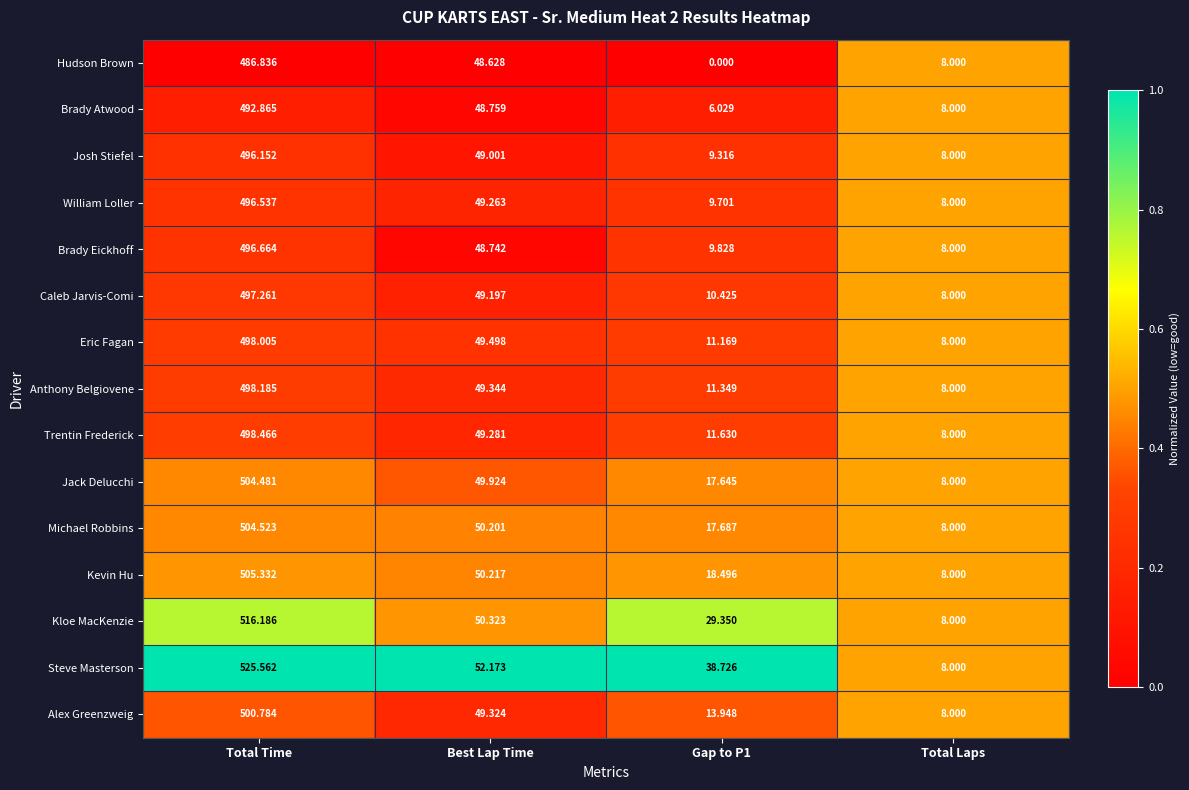

What is the total value across all series at Gap to P1?

215.3